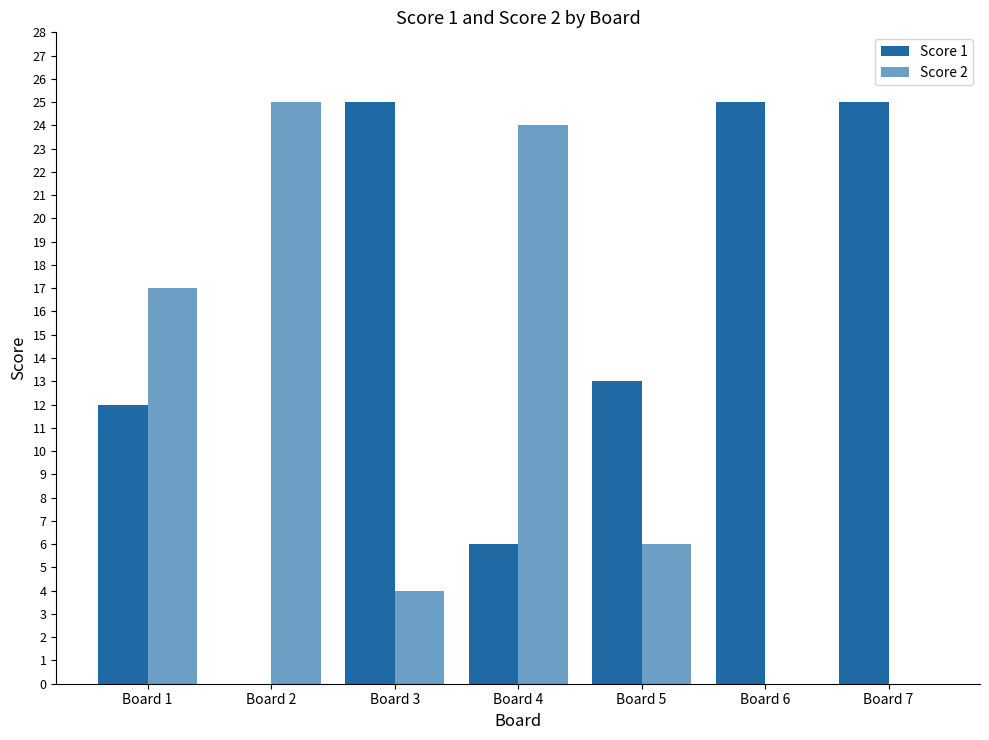

Is the value of Score 1 at Board 5 greater than the value of Score 2 at Board 1?

No